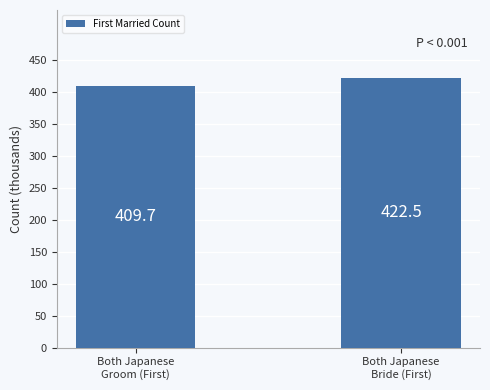

Approximately how many times larger is the value at Both Japanese
Bride (First) compared to Both Japanese
Groom (First)?

1.0